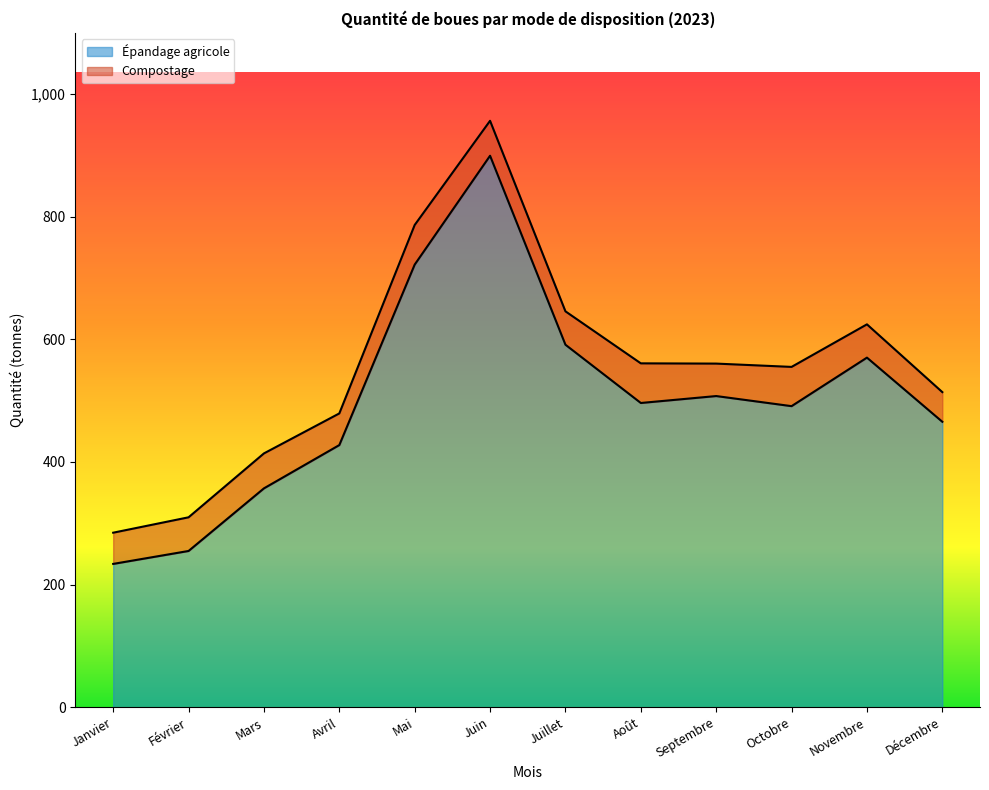

Which has a higher value, Août or Mai?

Mai